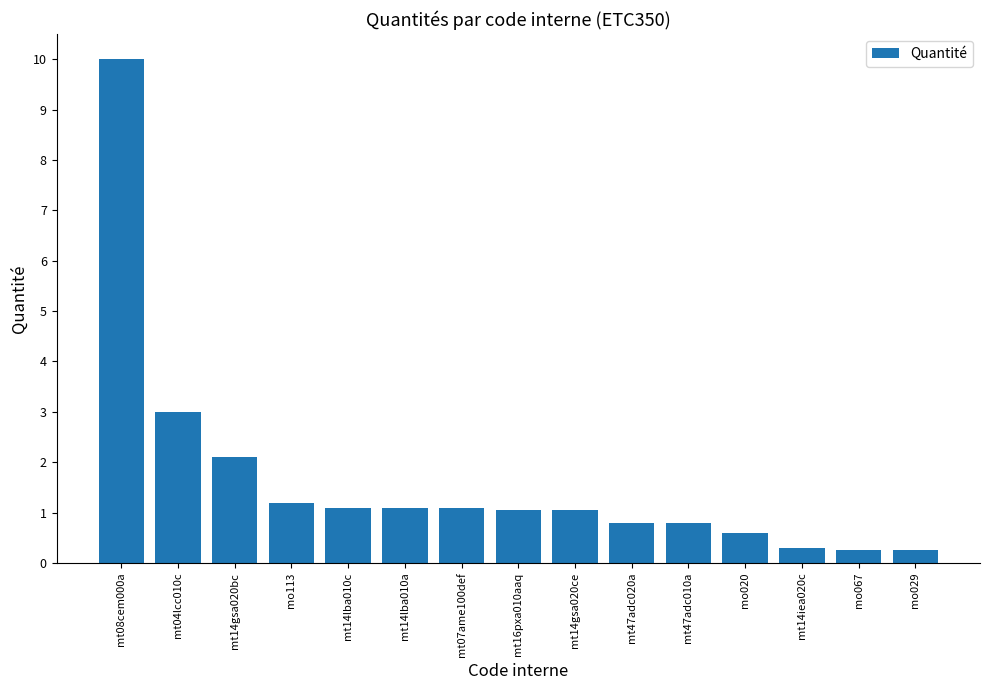

Count the number of data series in this chart.

1